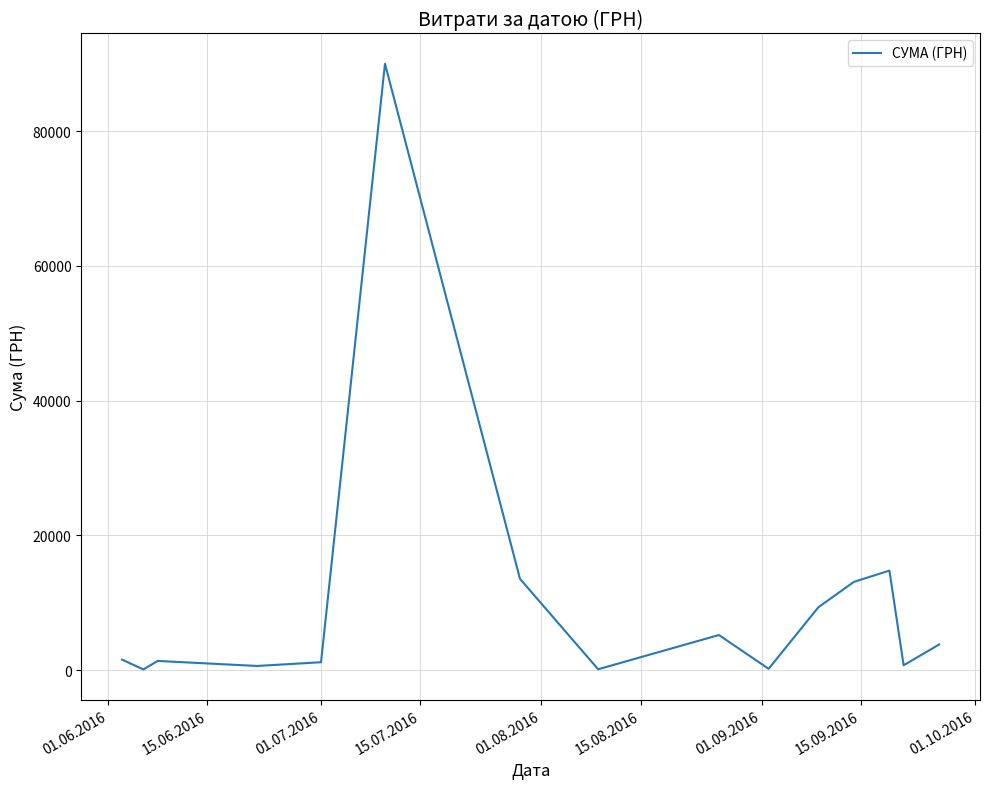

What is the difference between the maximum and minimum values?

89892.0